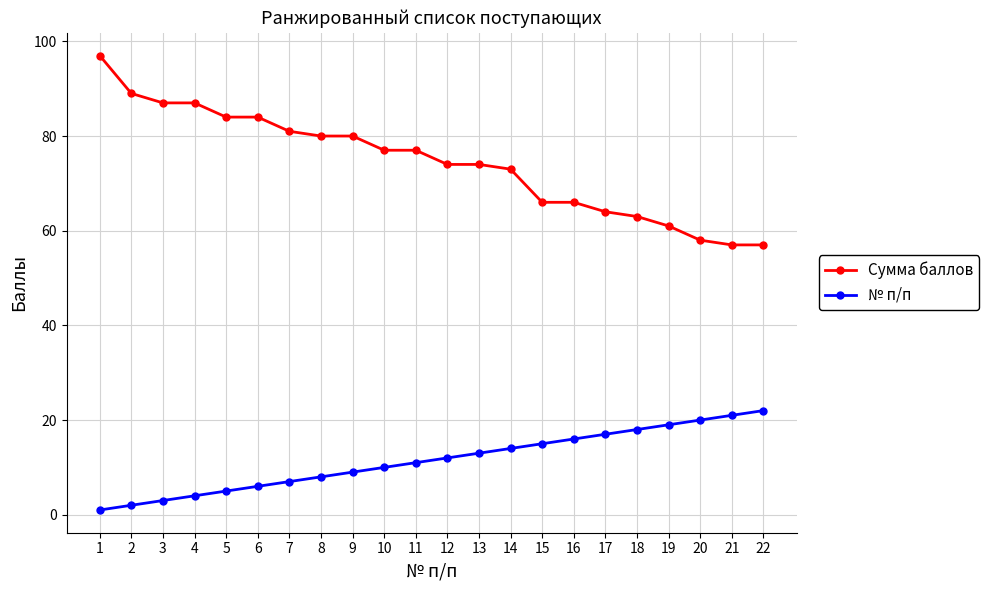

How many data points does each series have?

22